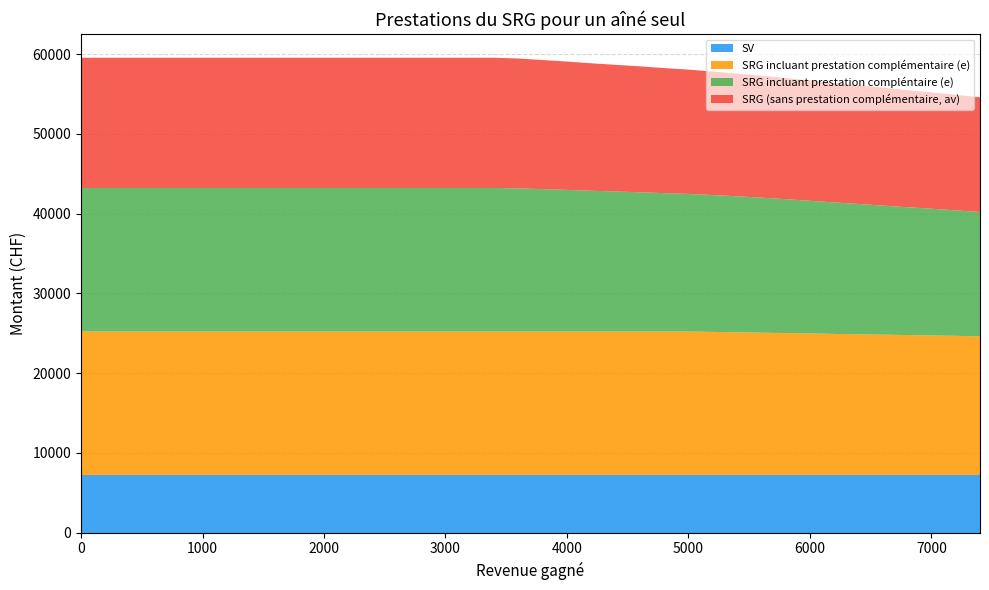

Reading left to right, what are all the values shown in this chart?

SV: 0=7217.4	1=7217.4	2=7217.4	3=7217.4	4=7217.4	5=7217.4	6=7217.4	7=7217.4	8=7217.4	9=7217.4	10=7217.4	11=7217.4	12=7217.4	13=7217.4	14=7217.4	15=7217.4	16=7217.4	17=7217.4	18=7217.4	19=7217.4	20=7217.4	21=7217.4	22=7217.4	23=7217.4	24=7217.4	25=7217.4	26=7217.4	27=7217.4	28=7217.4	29=7217.4	30=7217.4	31=7217.4	32=7217.4	33=7217.4	34=7217.4	35=7217.4	36=7217.4	37=7217.4
SRG incluant prestation complémentaire (e): 0=17997.2	1=17997.2	2=17997.2	3=17997.2	4=17997.2	5=17997.2	6=17997.2	7=17997.2	8=17997.2	9=17997.2	10=17997.2	11=17997.2	12=17997.2	13=17997.2	14=17997.2	15=17997.2	16=17997.2	17=17997.2	18=17997.2	19=17997.2	20=17997.2	21=17997.2	22=17997.2	23=17997.2	24=17997.2	25=17997.2	26=17949.2	27=17901.2	28=17853.2	29=17805.2	30=17757.2	31=17697.2	32=17649.2	33=17601.2	34=17553.2	35=17505.2	36=17457.2	37=17397.2
SRG incluant prestation compléntaire (e): 0=17997.2	1=17997.2	2=17997.2	3=17997.2	4=17997.2	5=17997.2	6=17997.2	7=17997.2	8=17997.2	9=17997.2	10=17997.2	11=17997.2	12=17997.2	13=17997.2	14=17997.2	15=17997.2	16=17997.2	17=17997.2	18=17949.2	19=17853.2	20=17757.2	21=17649.2	22=17553.2	23=17457.2	24=17349.2	25=17253.2	26=17157.2	27=17049.2	28=16929.2	29=16785.2	30=16629.2	31=16485.2	32=16341.2	33=16185.2	34=16029.2	35=15885.2	36=15729.2	37=15585.2
SRG (sans prestation complémentaire, av): 0=16327.6	1=16327.6	2=16327.6	3=16327.6	4=16327.6	5=16327.6	6=16327.6	7=16327.6	8=16327.6	9=16327.6	10=16327.6	11=16327.6	12=16327.6	13=16327.6	14=16327.6	15=16327.6	16=16327.6	17=16327.6	18=16279.6	19=16183.6	20=16087.6	21=15979.6	22=15883.6	23=15787.6	24=15679.6	25=15583.6	26=15487.6	27=15379.6	28=15283.6	29=15187.6	30=15079.6	31=14983.6	32=14887.6	33=14779.6	34=14683.6	35=14587.6	36=14479.6	37=14383.6